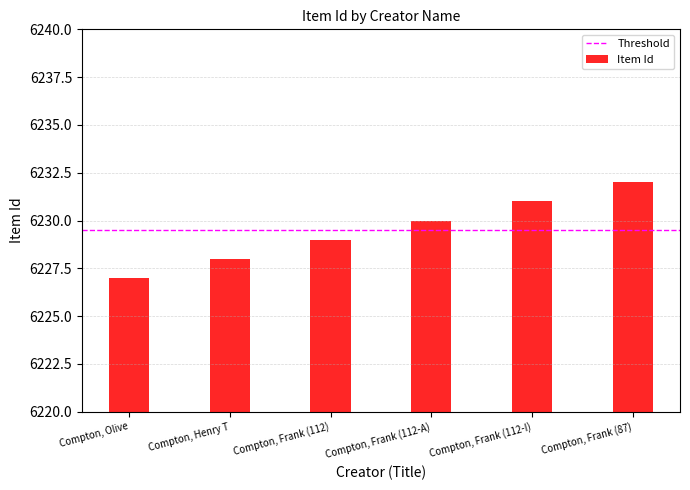

Reading left to right, what are all the values shown in this chart?

6227	6228	6229	6230	6231	6232